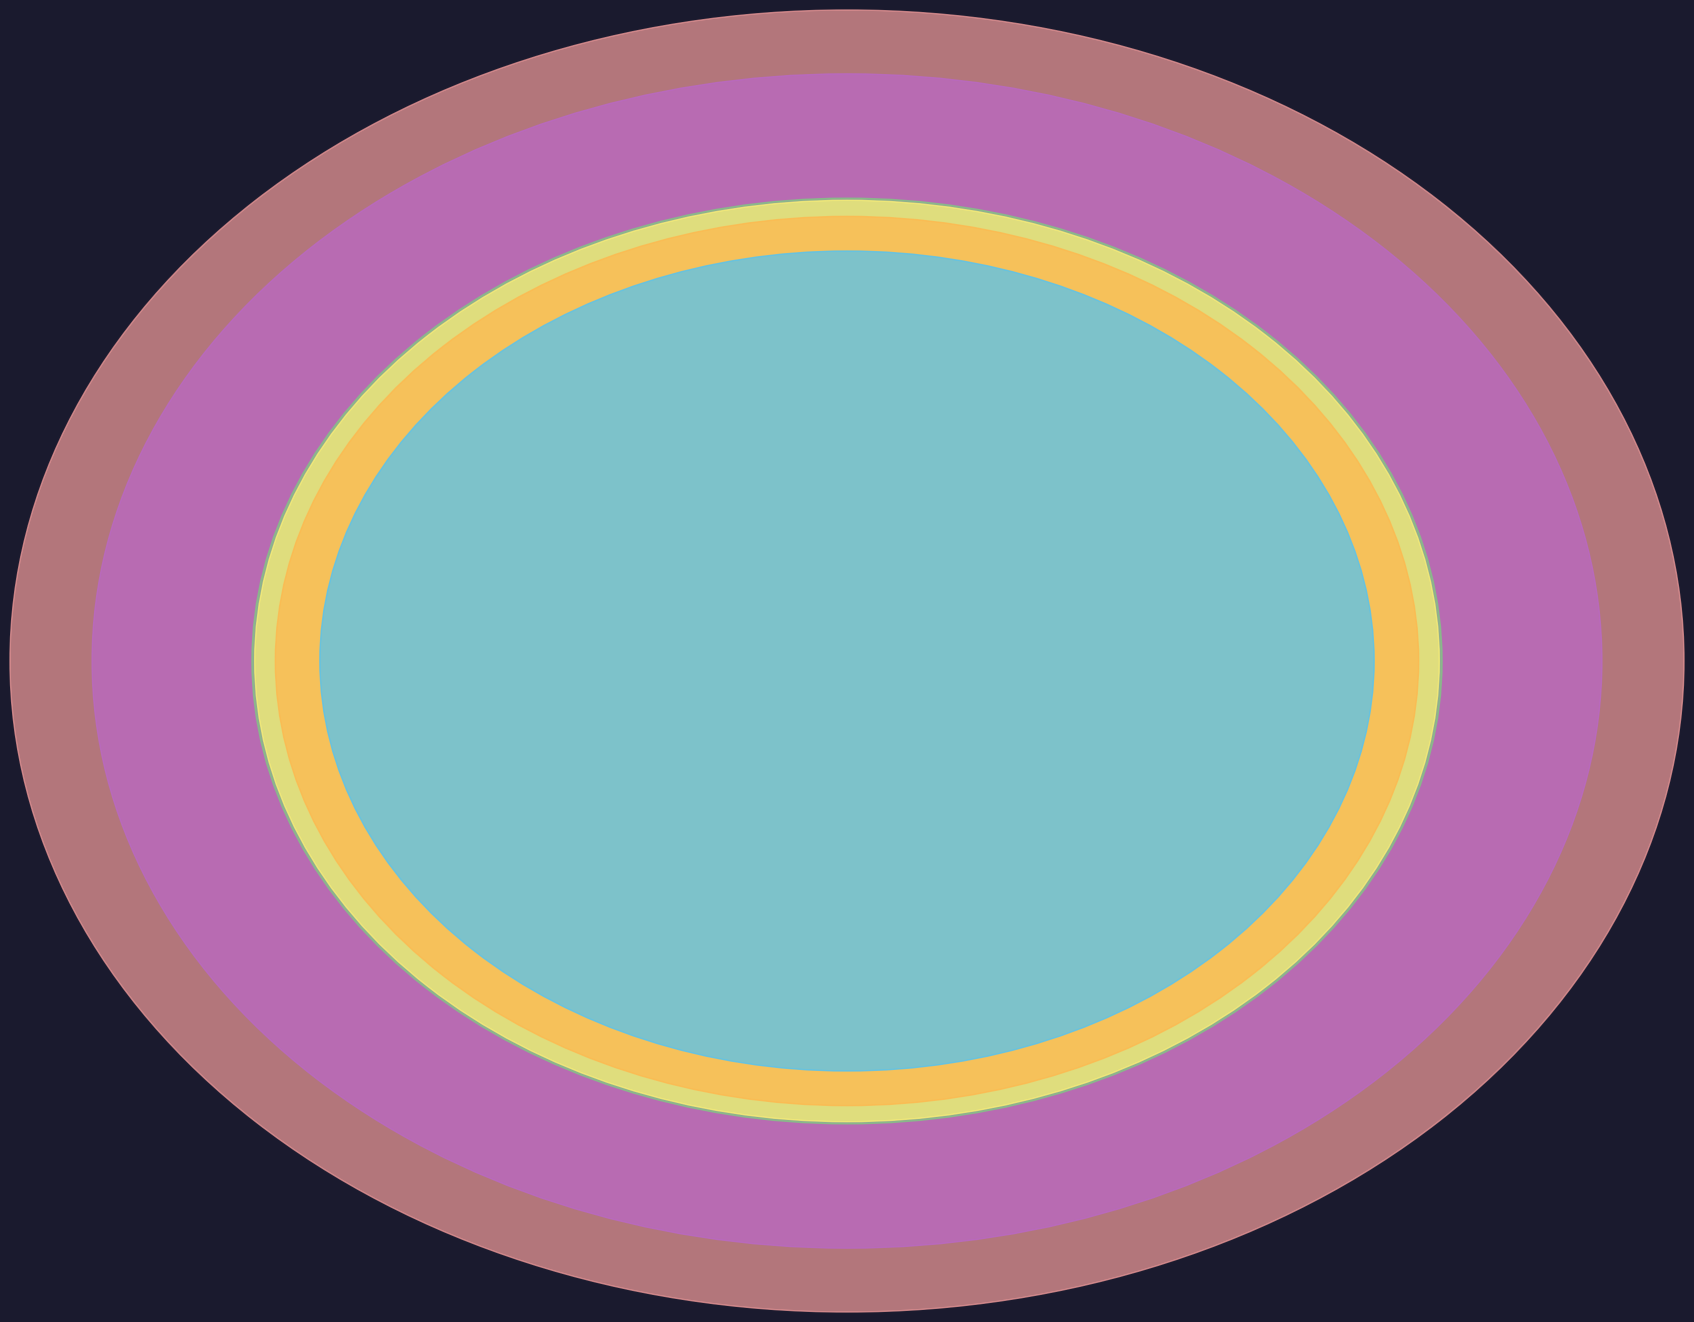

To the nearest percent, what portion does Dec 2020 represent?

13%